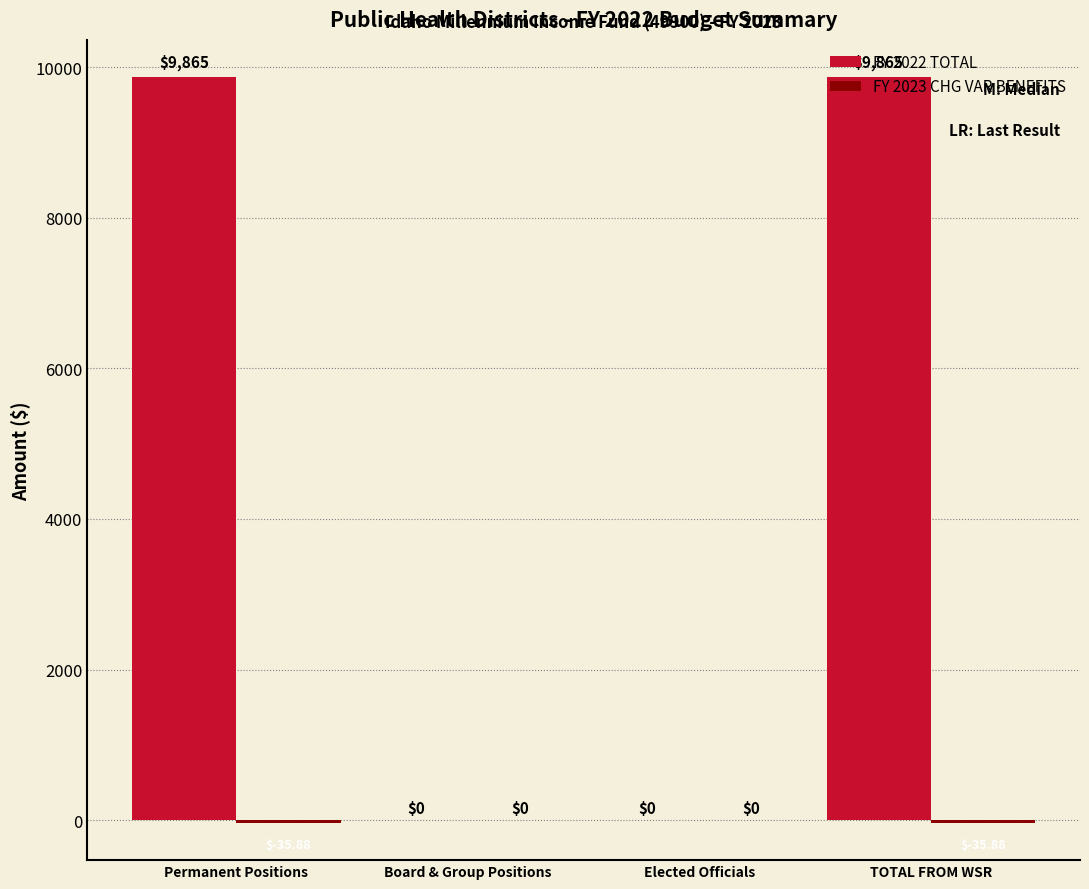

Read the FY 2022 TOTAL value at Permanent Positions.

9865.2